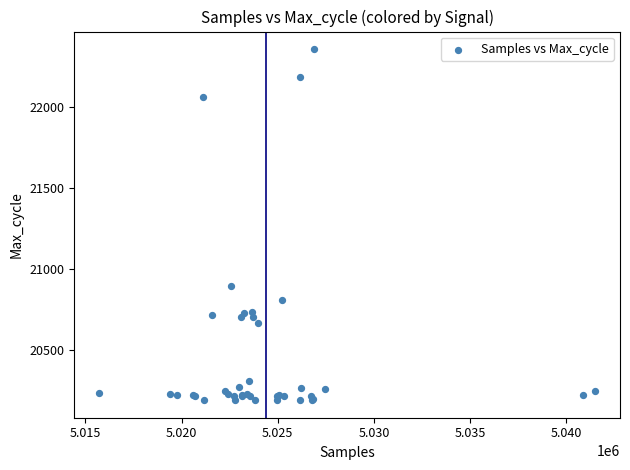

What Y value in the scatter plot is closest to 21274?

20898